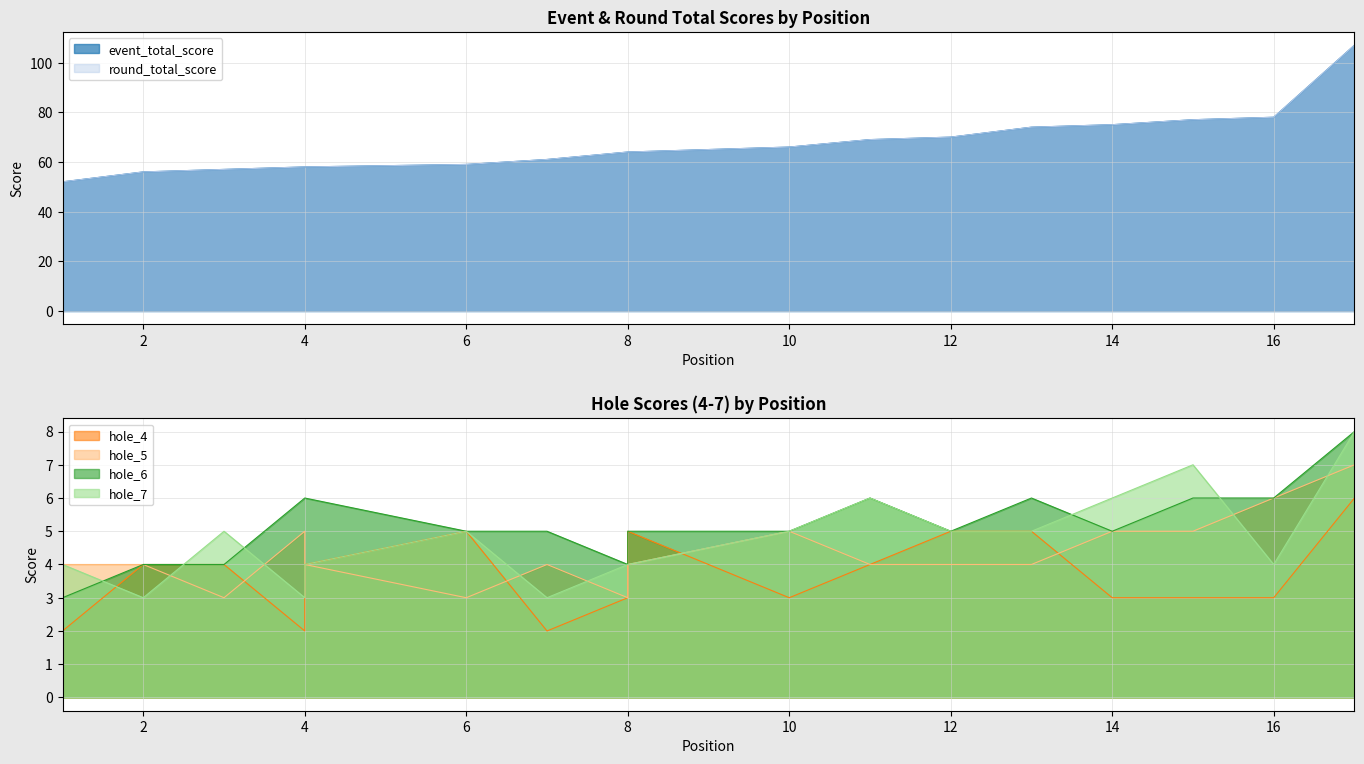

At which label does round_total_score reach its minimum?

1